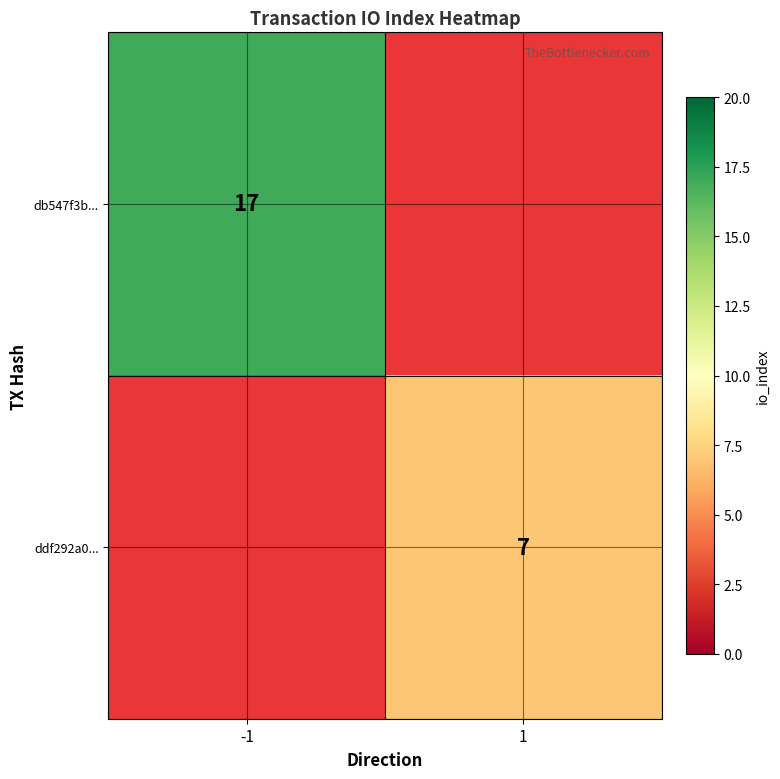

The value of ddf292a0... at 1 is 9.2. True or false?

False